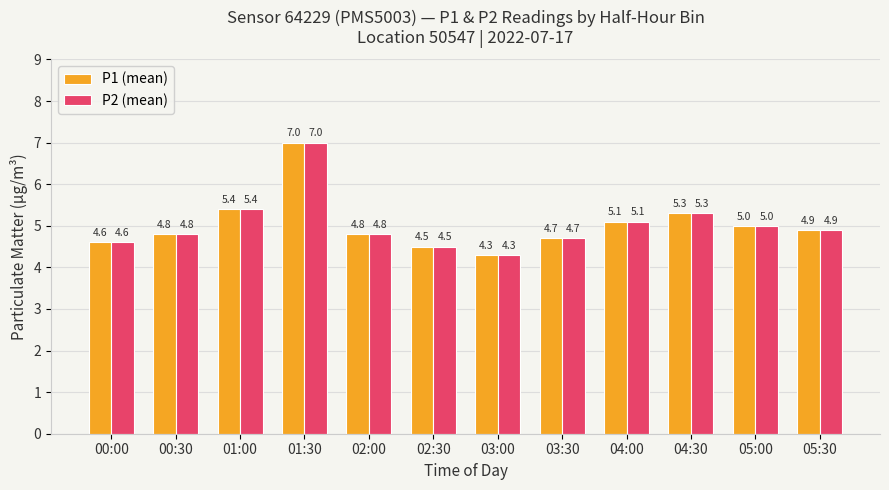

What is the value of the P1 (mean) bar at the 8th from the left?

4.7